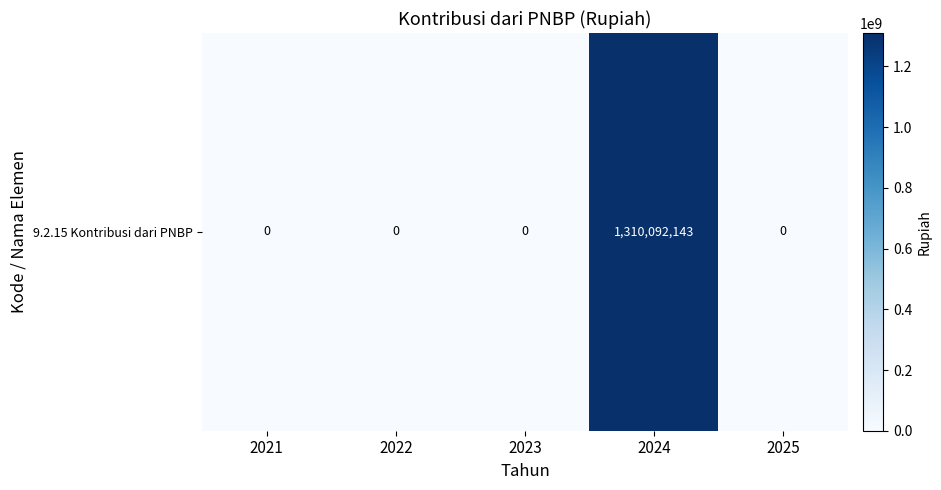

Count the number of values greater than 0.

1